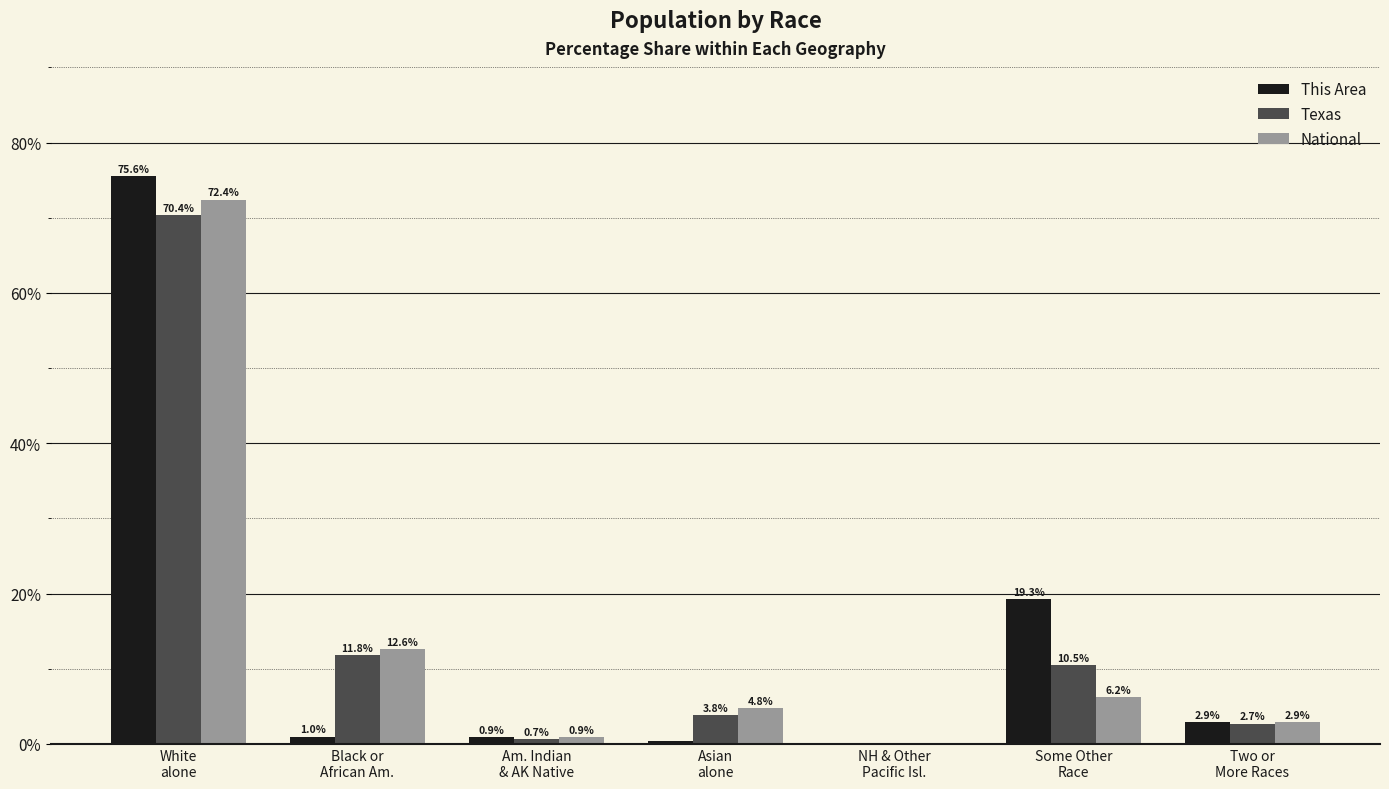

Which category has the highest value in the This Area series?

White
alone